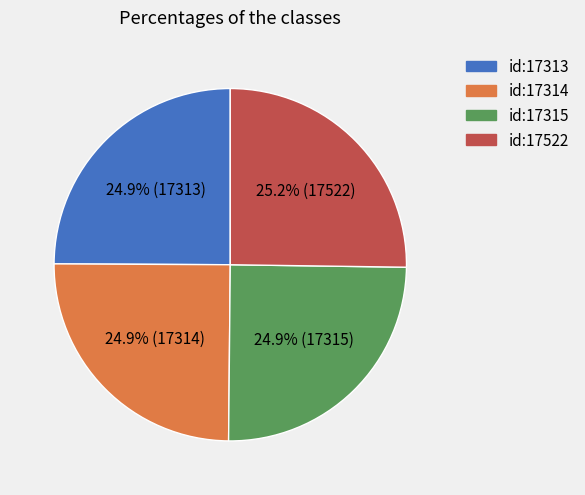

To the nearest percent, what is the average slice percentage?

25%